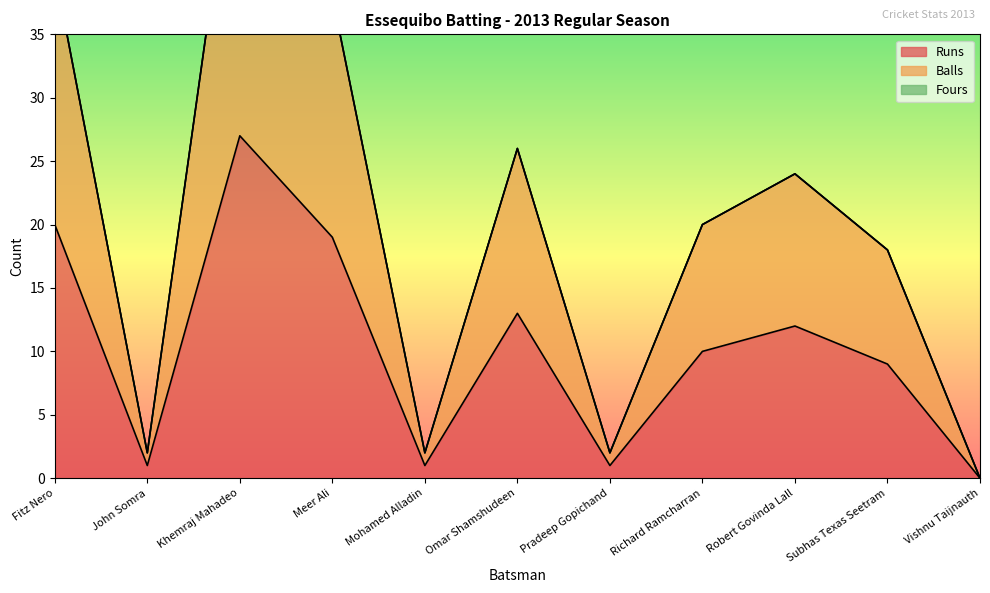

Which category has the lowest value in the Runs series?

Vishnu Taijnauth